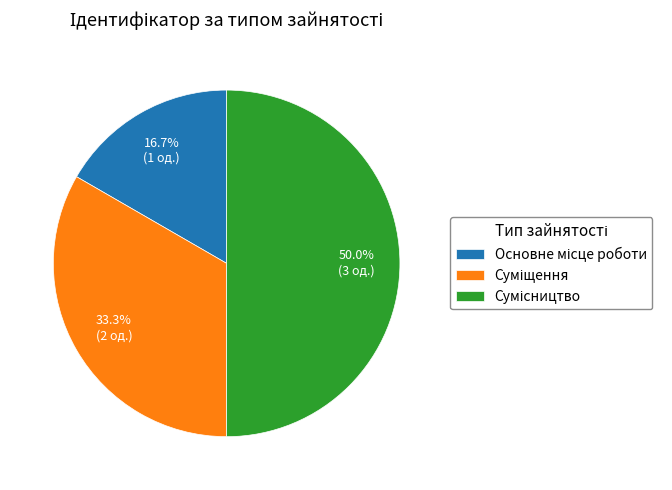

What percentage do Основне місце роботи and Суміщення together represent?

50.0%